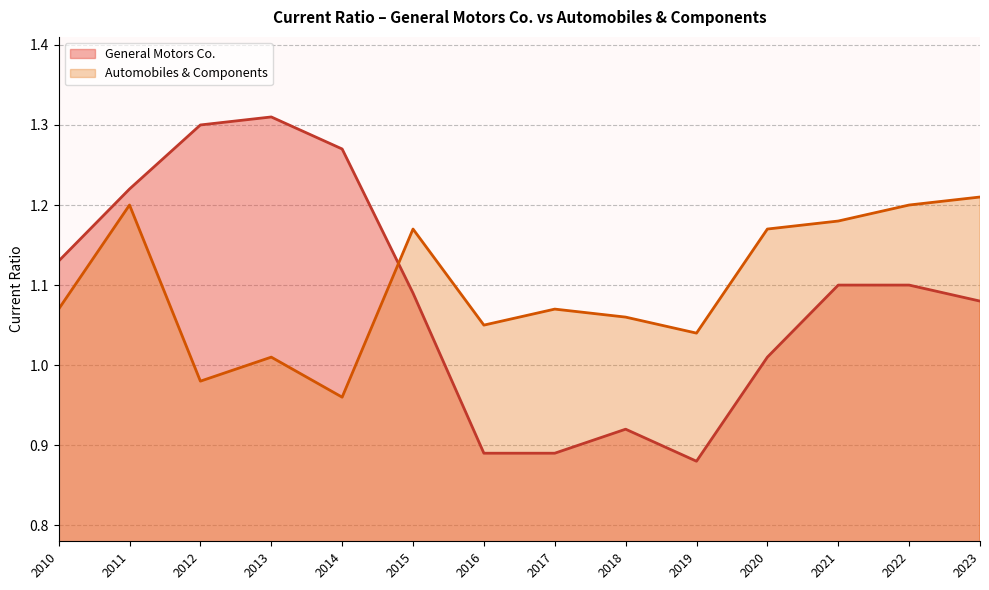

What are all the series names shown in the legend?

General Motors Co., Automobiles & Components